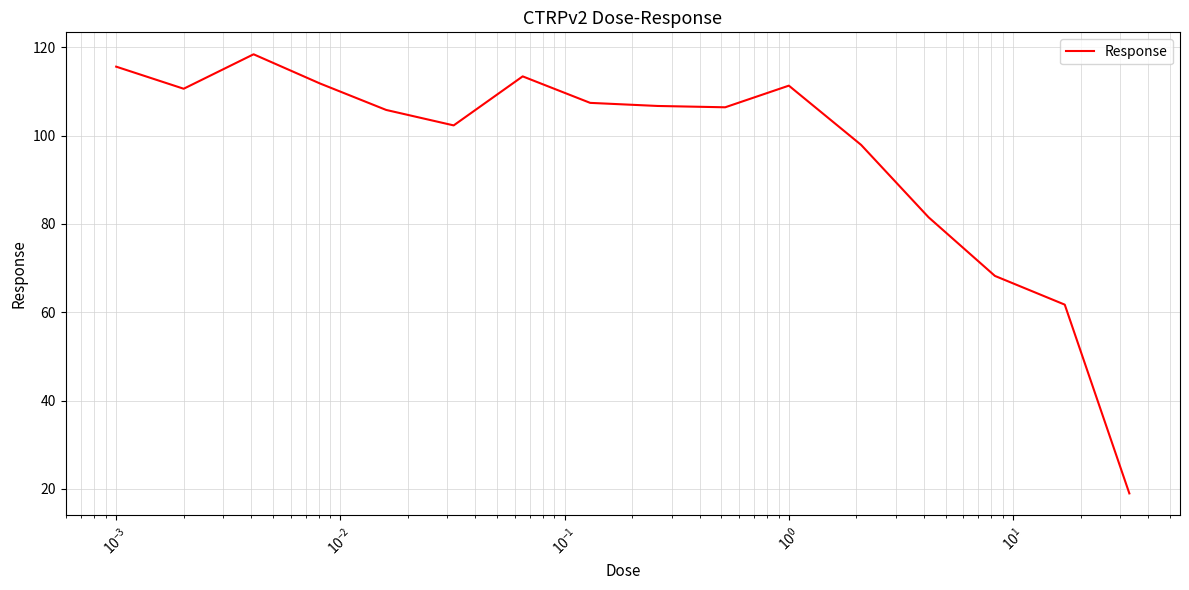

What is the minimum value shown in the chart?

19.0